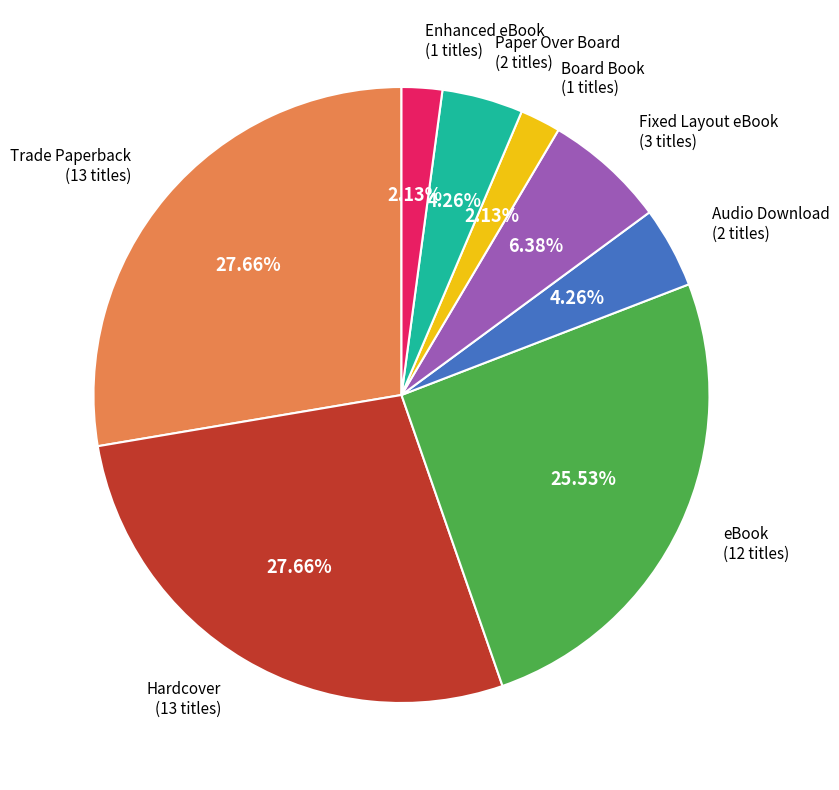

What portion of the pie excludes Trade Paperback?

72.3%